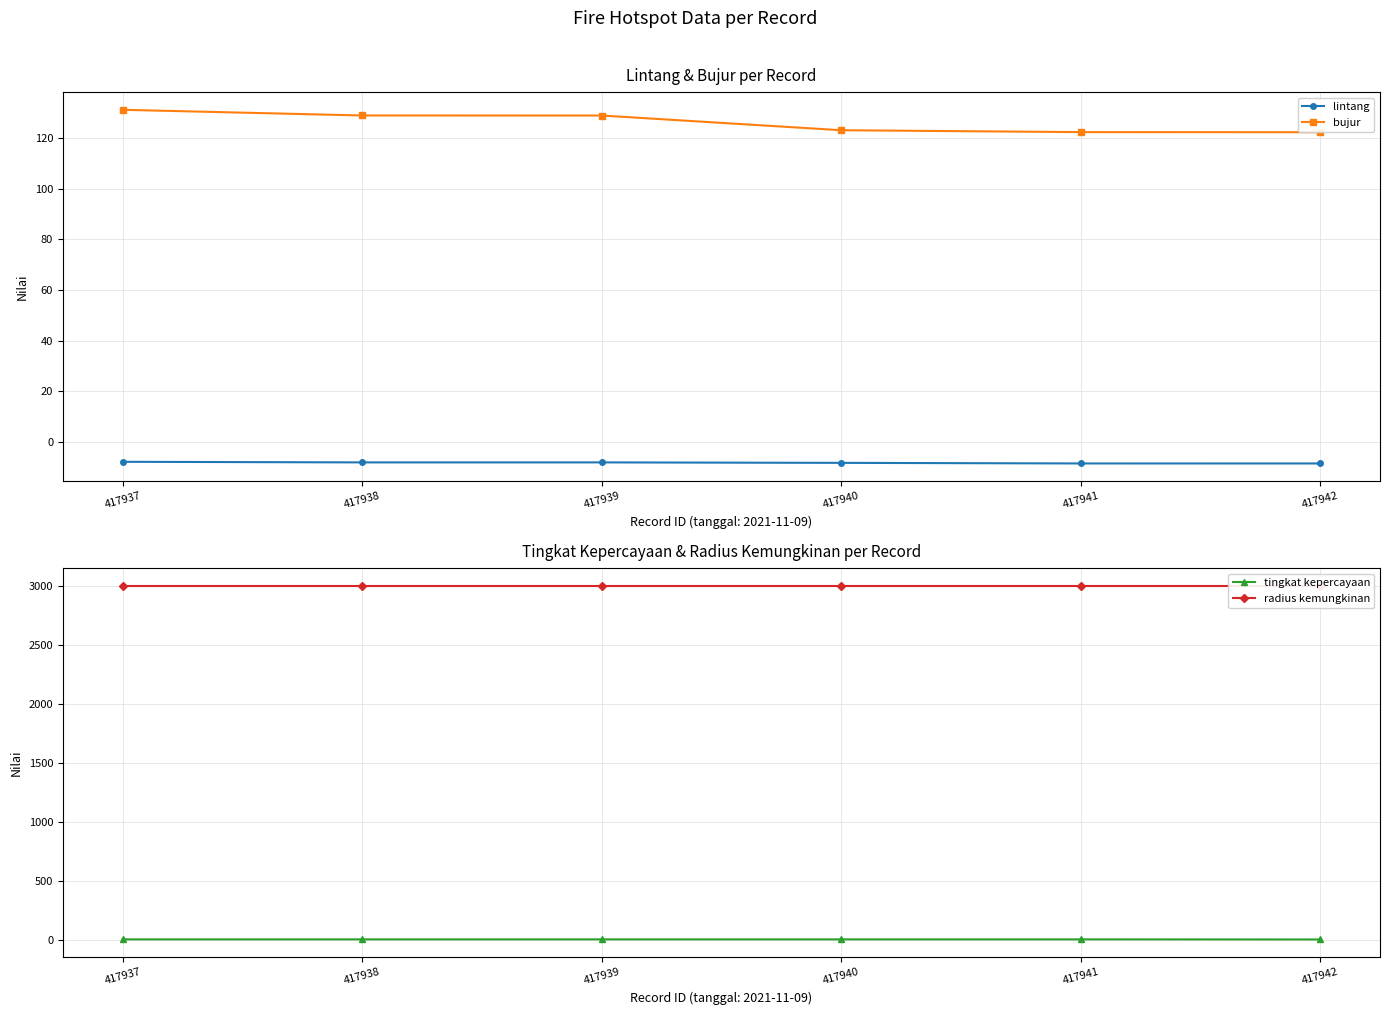

What is the maximum value shown in the chart?

3000.0